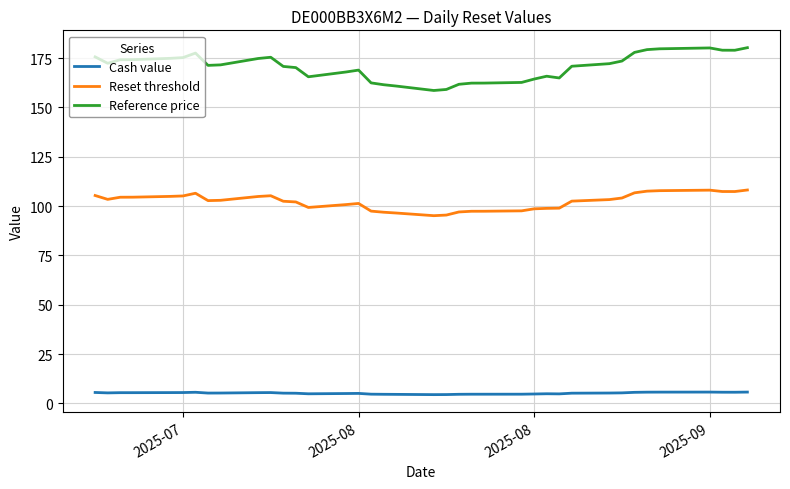

Rank the series by their average value, from highest to lowest.

Reference price, Reset threshold, Cash value